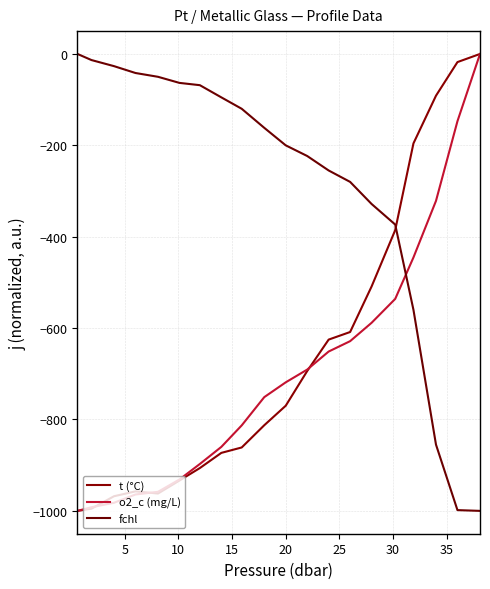

Does the chart have visible grid lines?

Yes